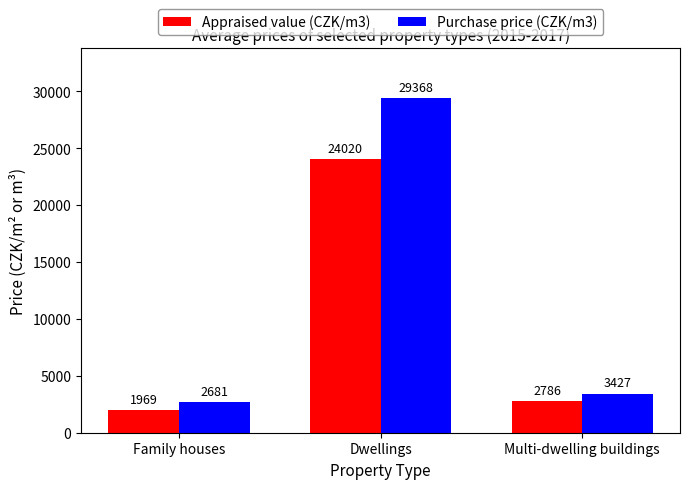

Count the number of data series in this chart.

2